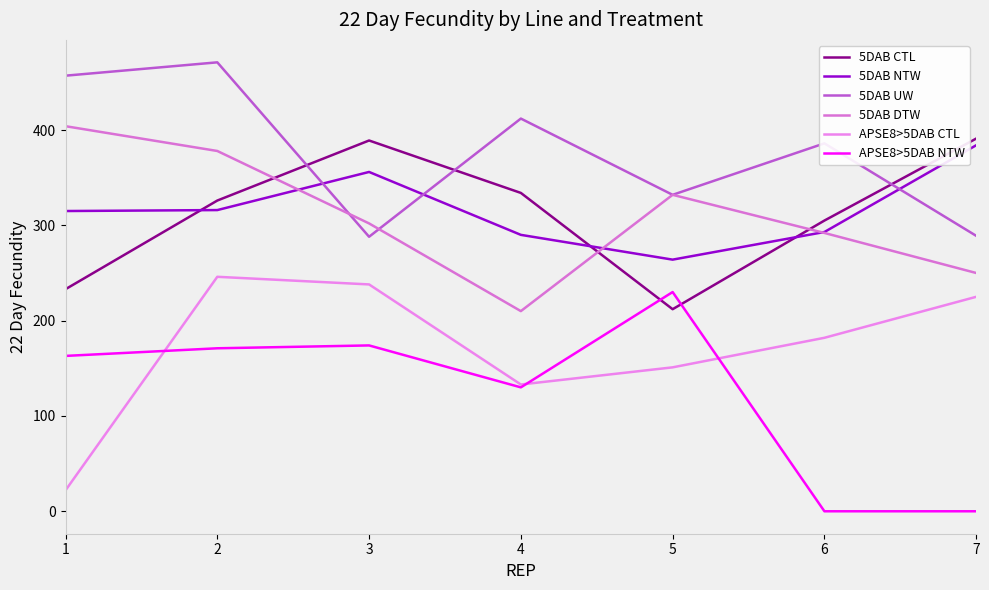

How many lines are shown in the chart?

6